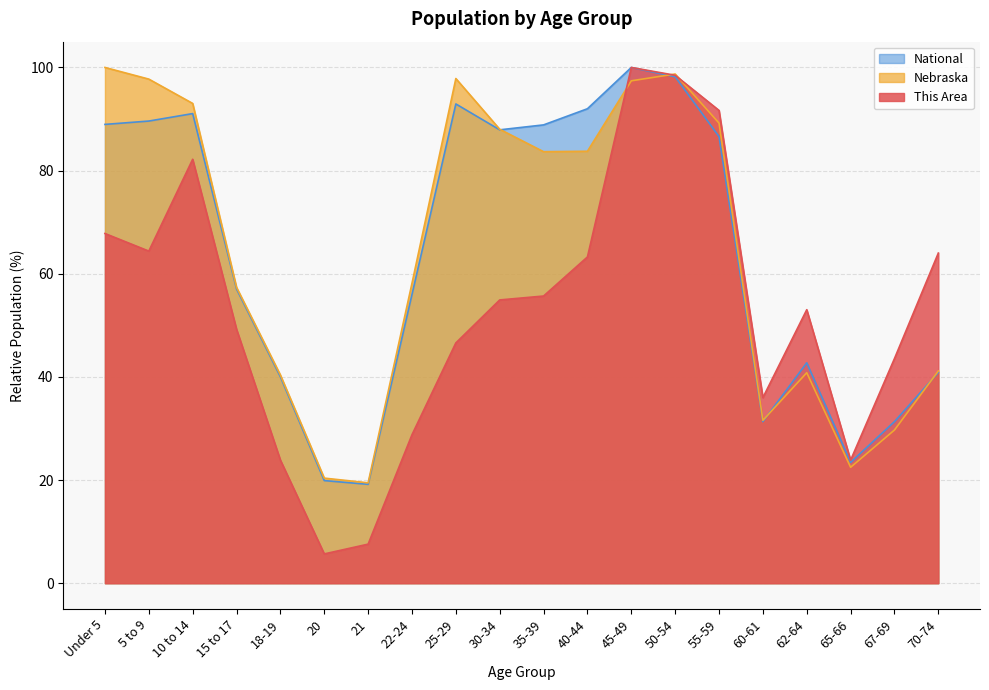

How many values in the This Area series are below 54?

10